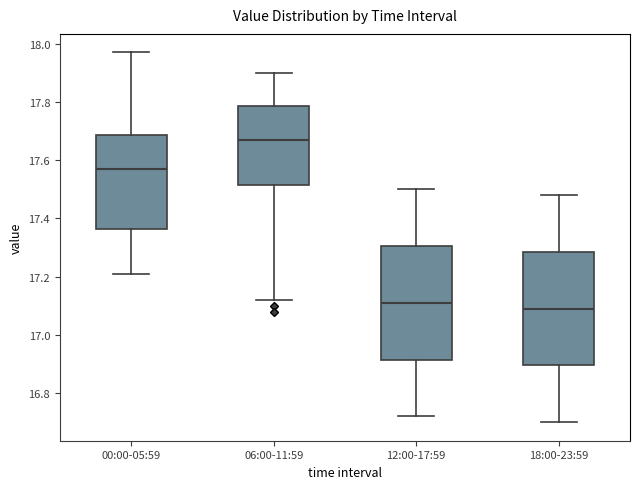

Where does the lower whisker of the box for 06:00-11:59 end on the y-axis? The values are not printed on the chart, so give them approximately, as read against the axis.

17.12